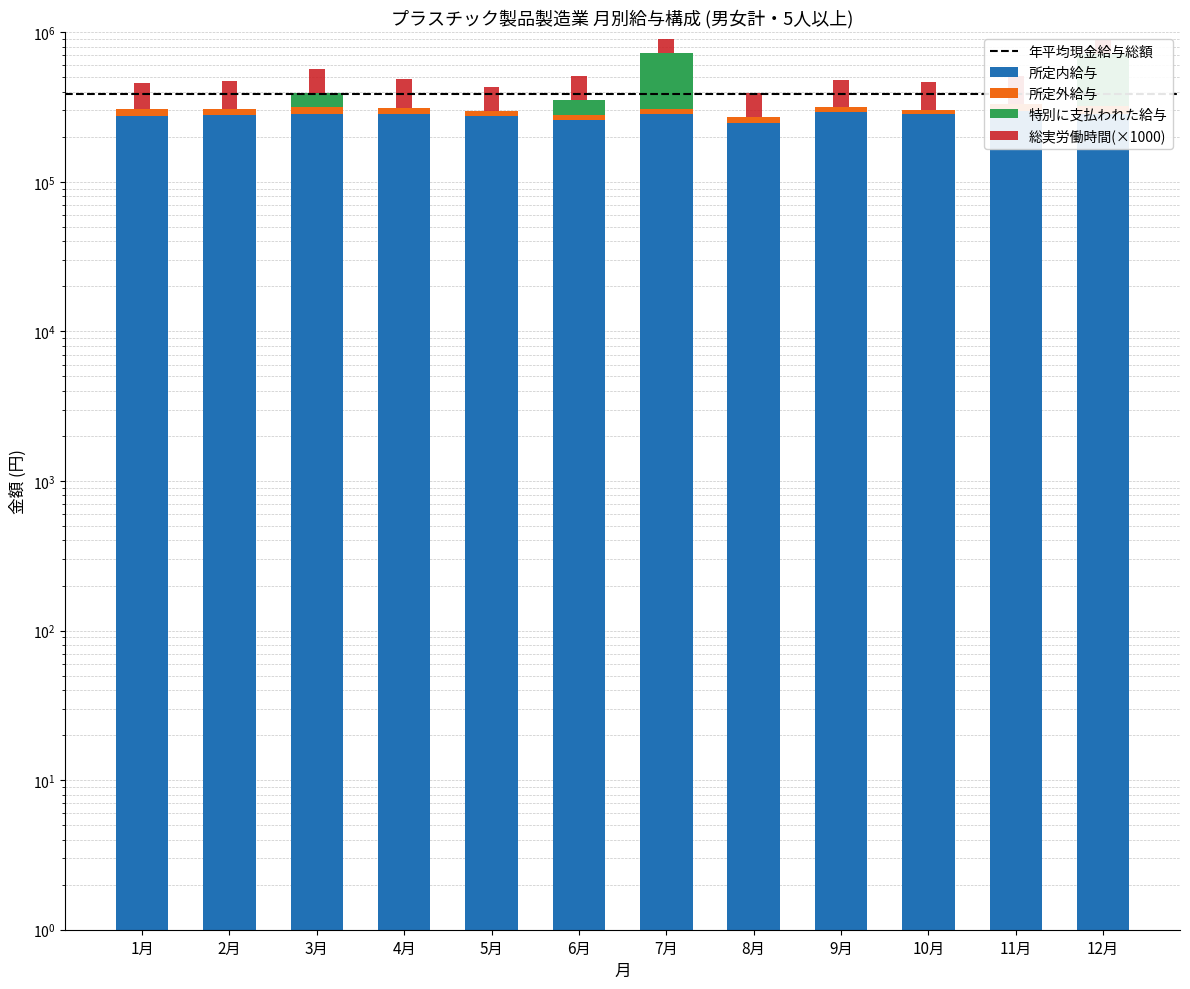

True or false: 所定内給与 has a value of 277912 at 2月.

True